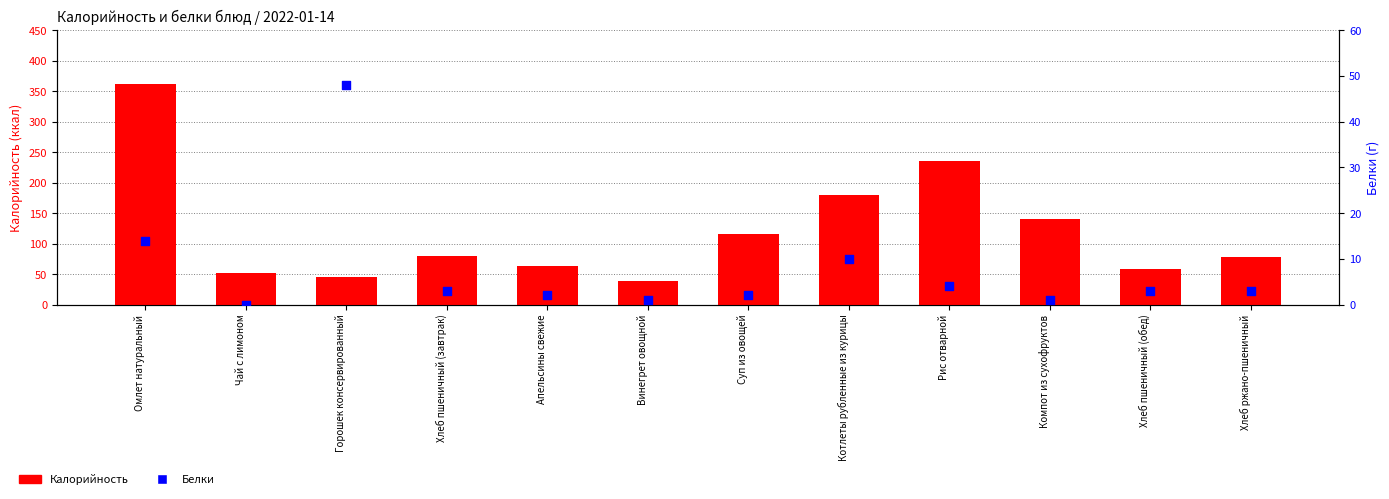

What is the total value across all series at Хлеб ржано-пшеничный?

81